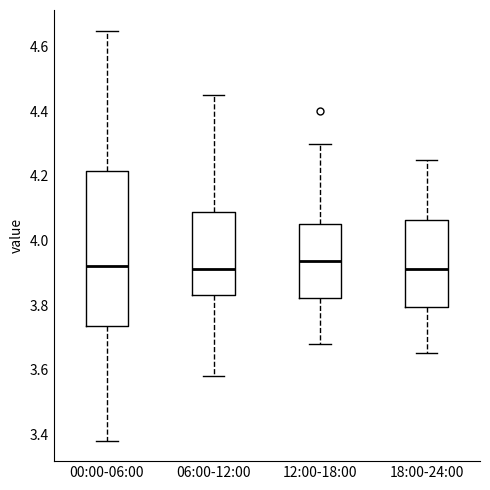

Reading left to right, read every box against the y-axis: the position of its median line, the range the box covers, and the ends of its whiskers. The values are not printed on the chart, so give them approximately, as read against the axis.

00:00-06:00: median 3.92, box 3.74 to 4.22, whiskers 3.38 to 4.66
06:00-12:00: median 3.92, box 3.84 to 4.08, whiskers 3.58 to 4.46
12:00-18:00: median 3.94, box 3.82 to 4.06, whiskers 3.68 to 4.30
18:00-24:00: median 3.92, box 3.80 to 4.06, whiskers 3.66 to 4.26